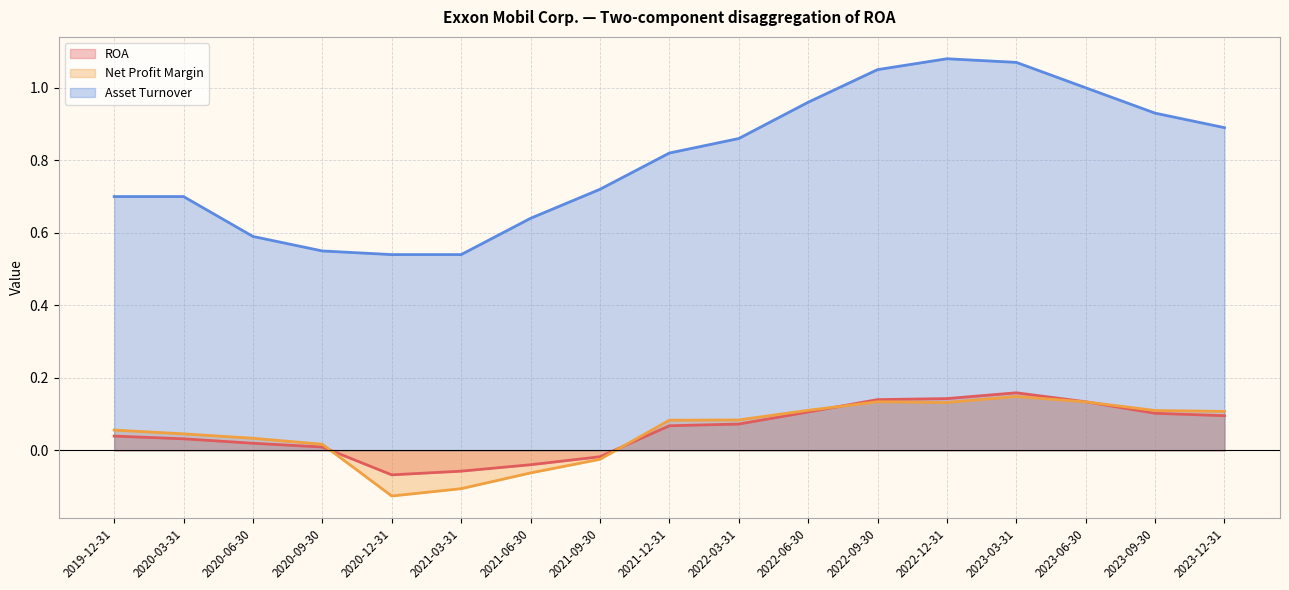

Which has a higher value, 2019-12-31 or 2022-12-31?

2022-12-31